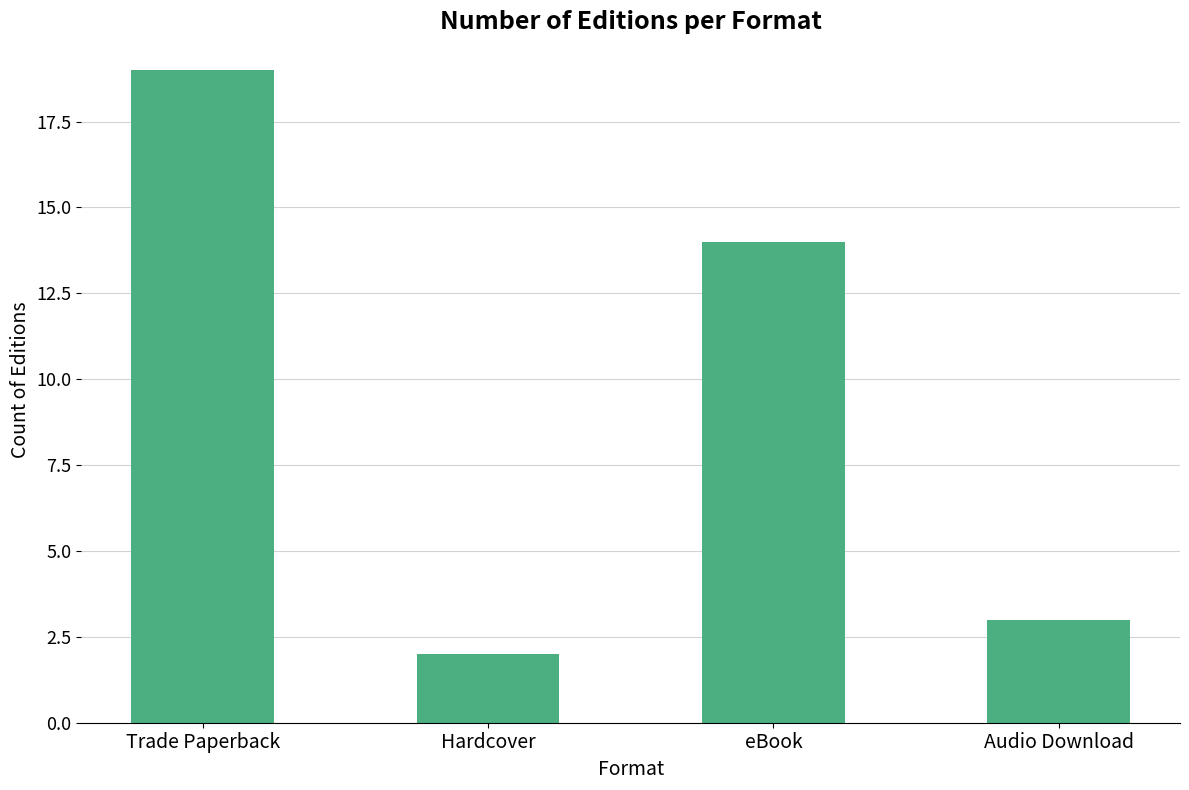

The value at Hardcover is 2. True or false?

True